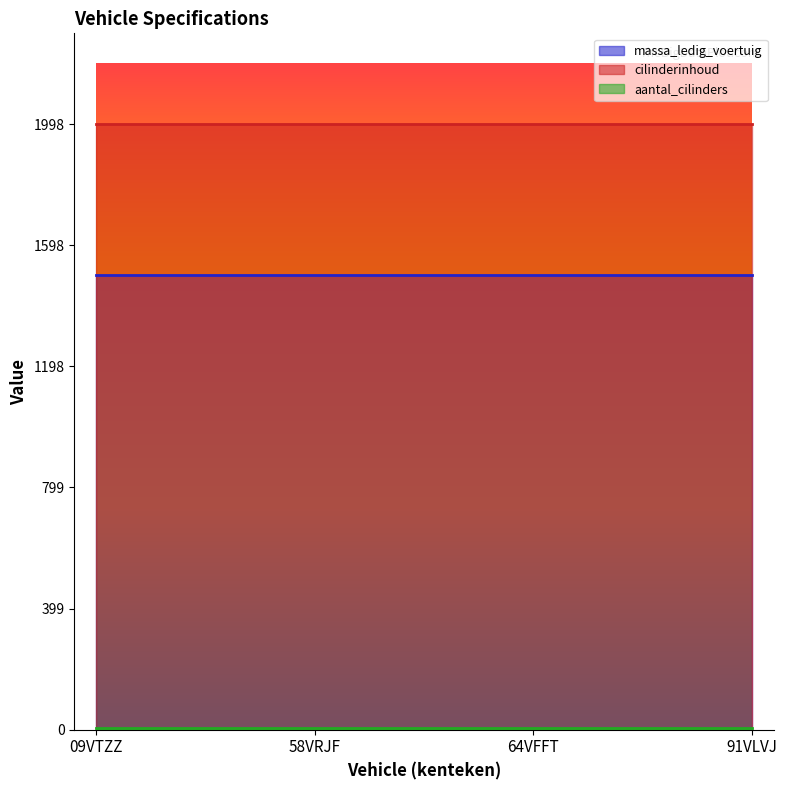

Which label corresponds to the largest value in the chart?

09VTZZ